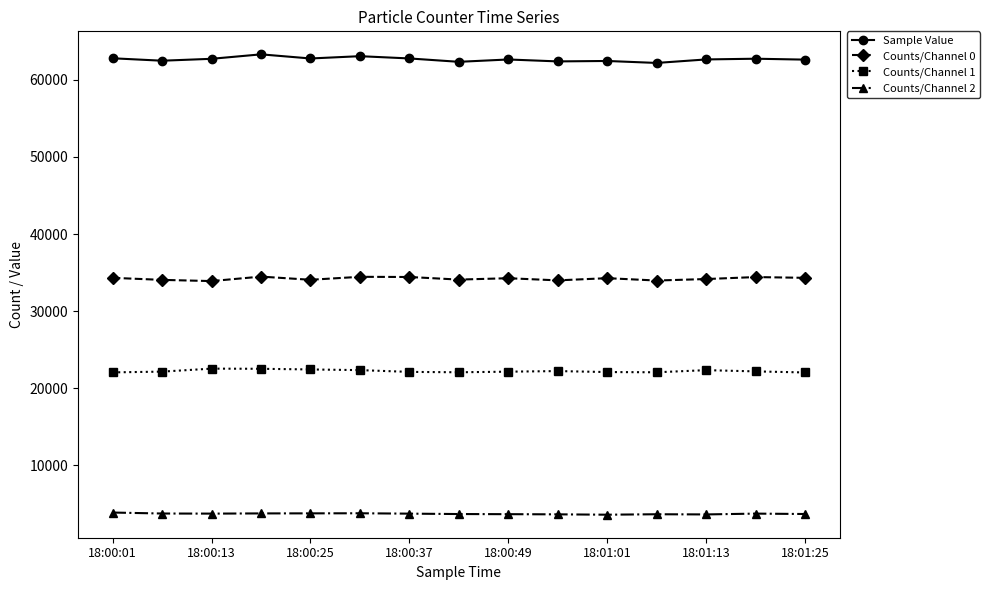

List the series in order of their overall mean, highest first.

Sample Value, Counts/Channel 0, Counts/Channel 1, Counts/Channel 2